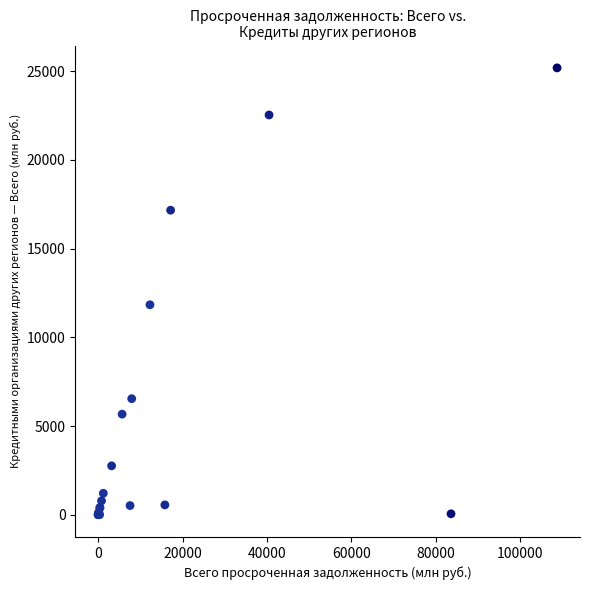

What Y value in the scatter plot is closest to 12596?

11836